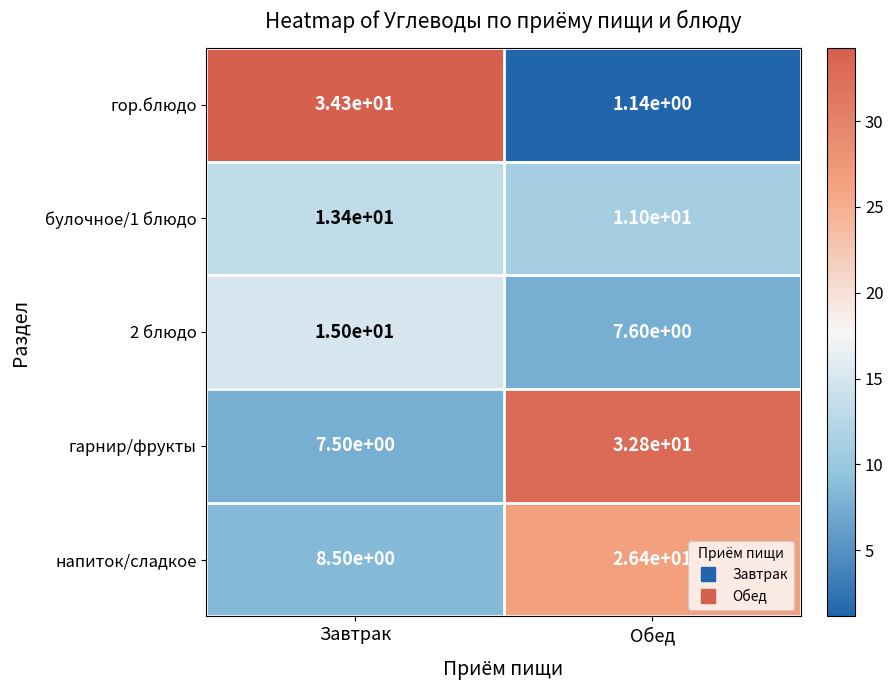

The value of напиток/сладкое at Завтрак is 3.6. True or false?

False